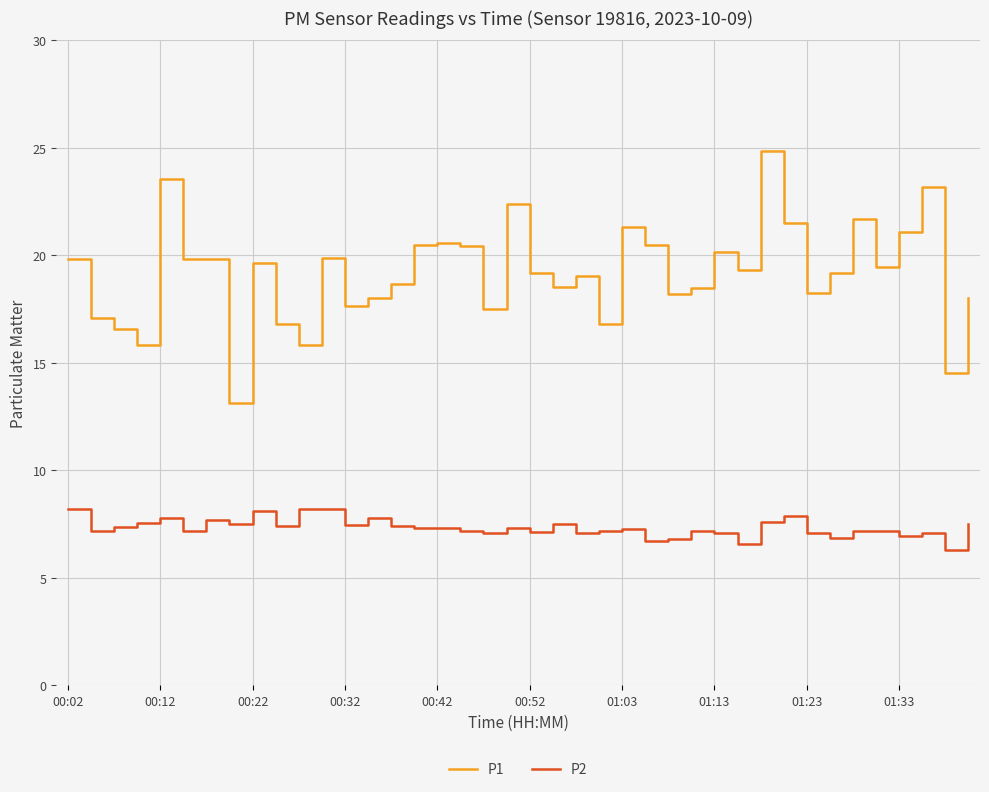

Which series has the largest total across all categories?

P1